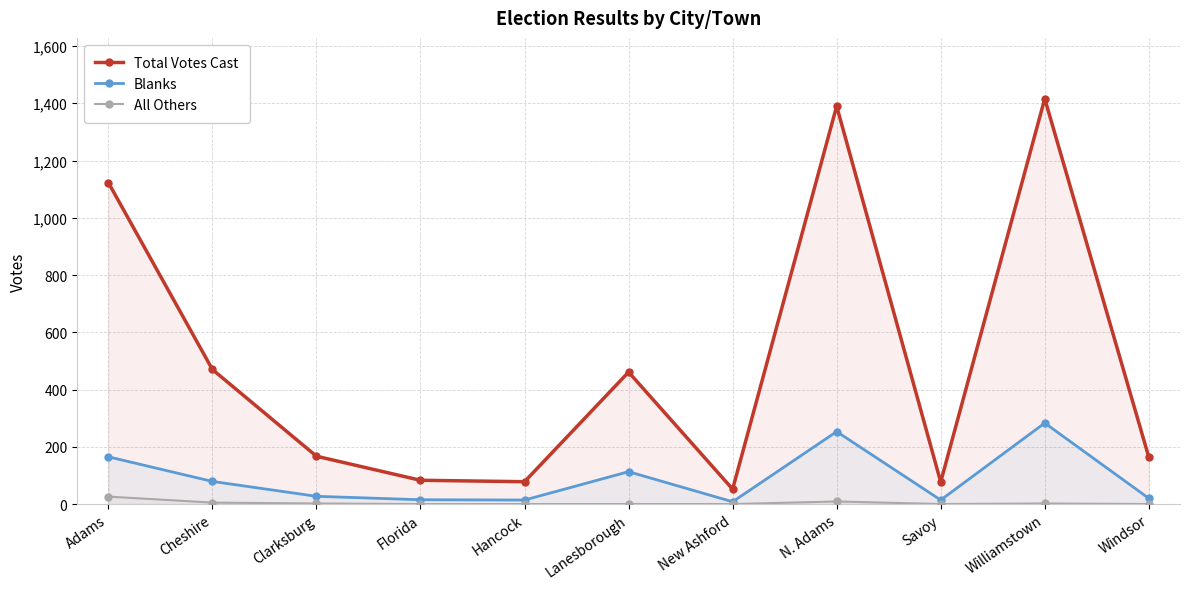

What is the value of the Total Votes Cast point at the 10th from the left?

1416